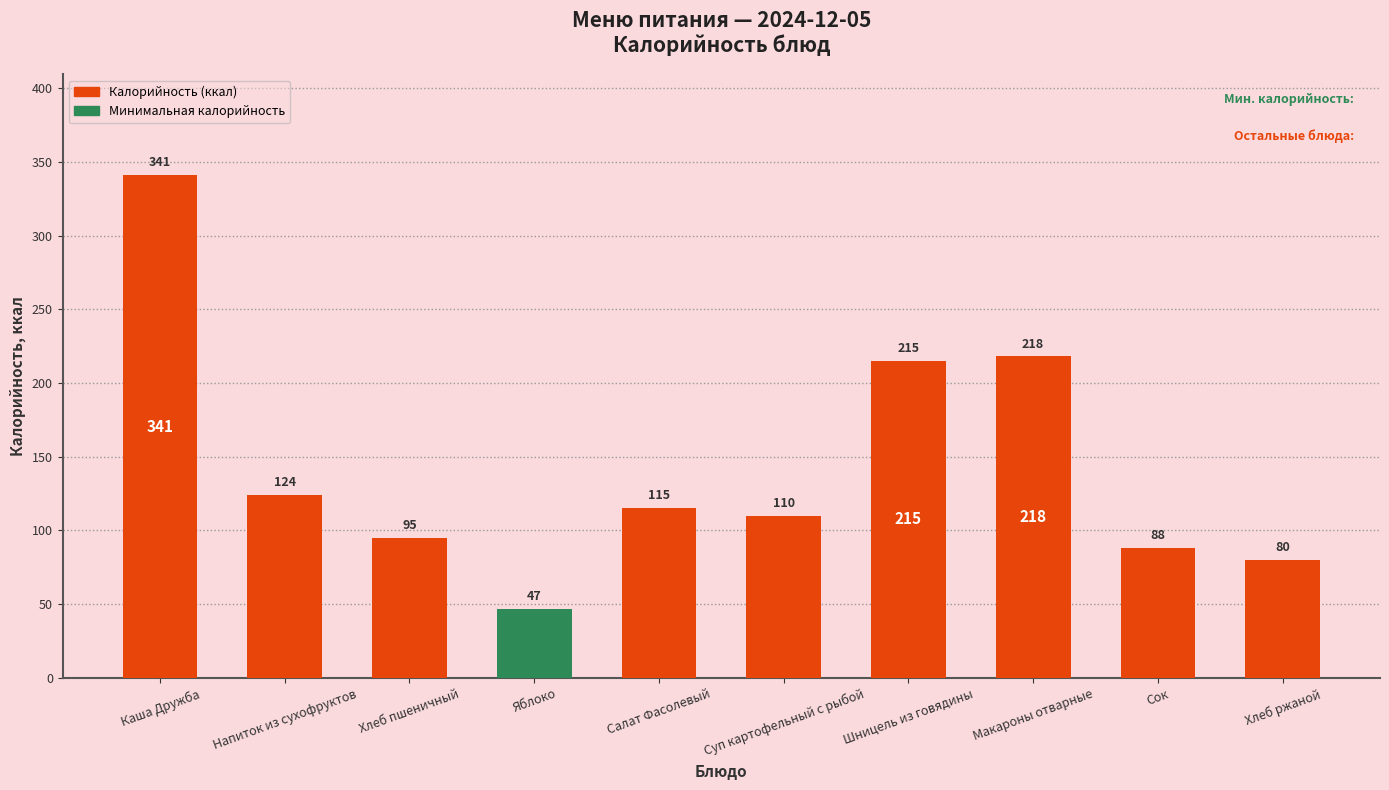

List the labels in order of value, largest first.

Каша Дружба, Макароны отварные, Шницель из говядины, Напиток из сухофруктов, Салат Фасолевый, Суп картофельный с рыбой, Хлеб пшеничный, Сок, Хлеб ржаной, Яблоко